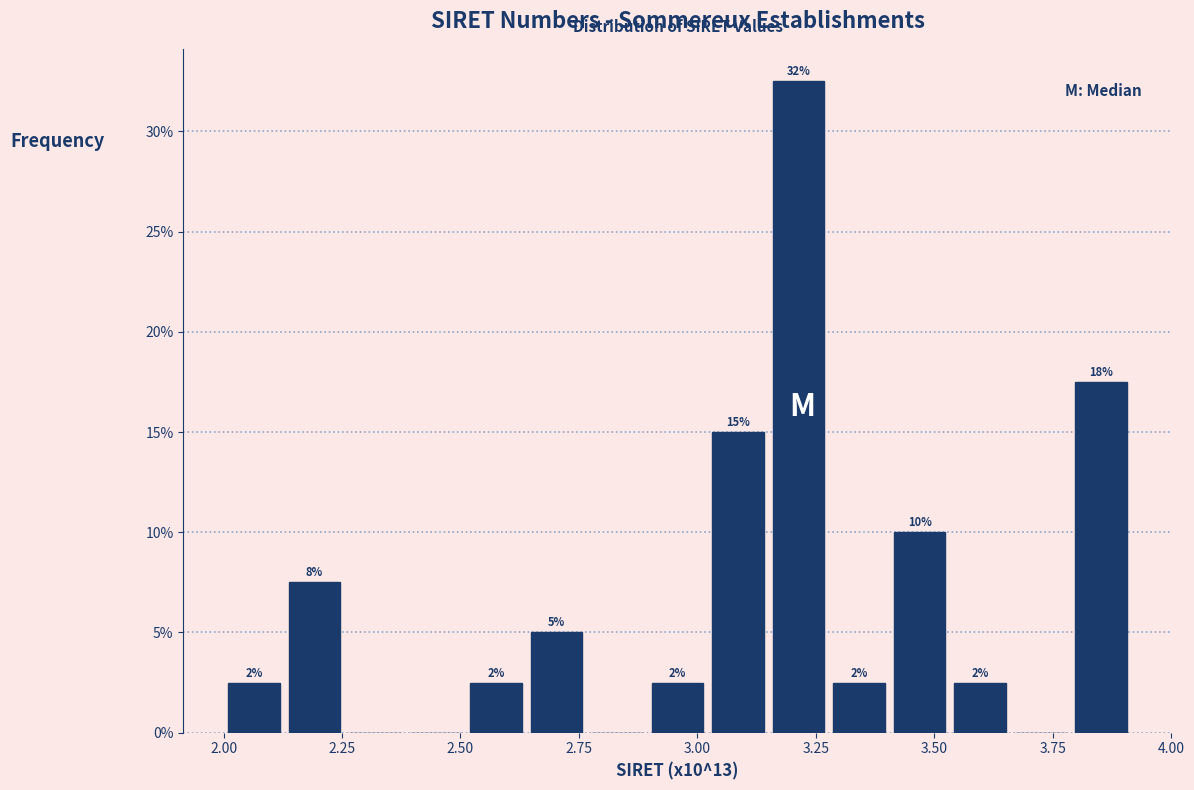

Read against the x-axis, roughly where is the centre of the tallest bar?

3.20